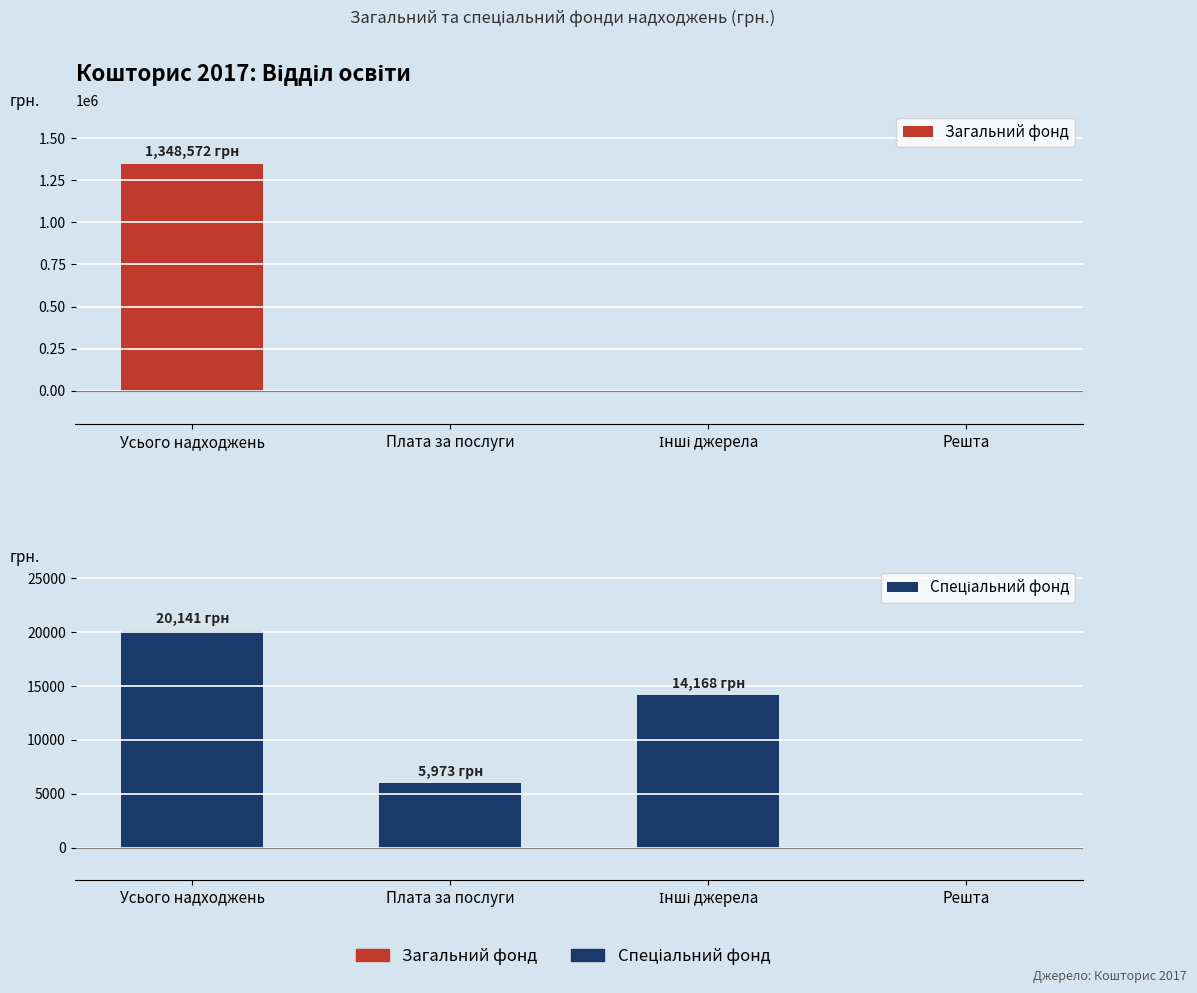

List the series in order of their peak value, lowest first.

Спеціальний фонд, Загальний фонд